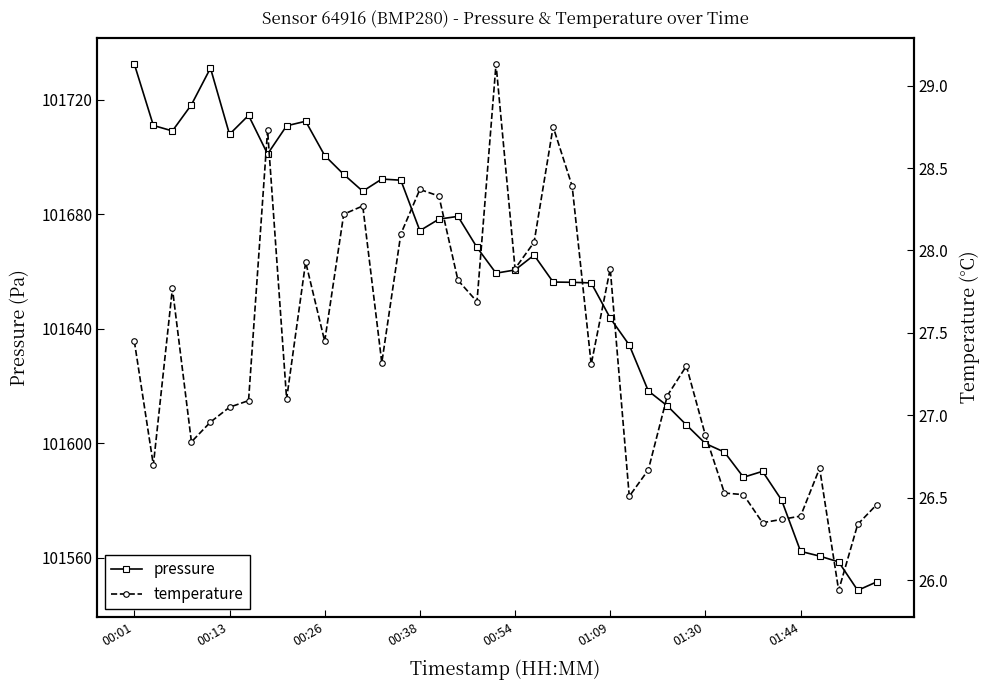

What is the smallest value displayed?

25.9